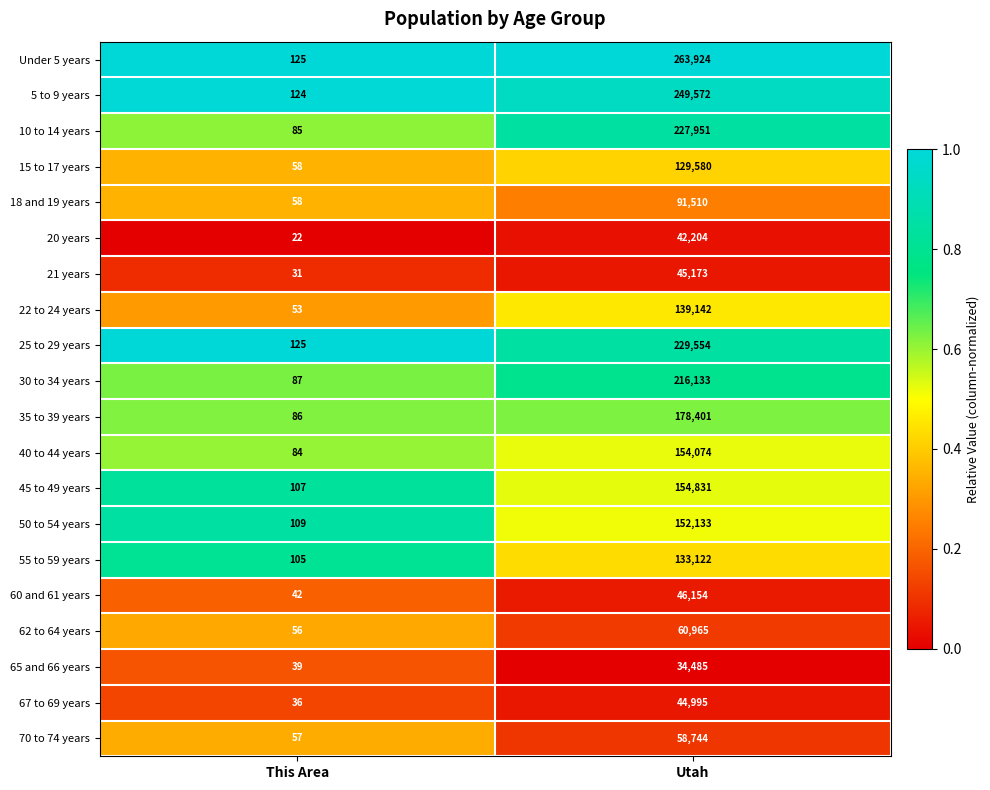

Which series changed the most between This Area and Utah?

Under 5 years